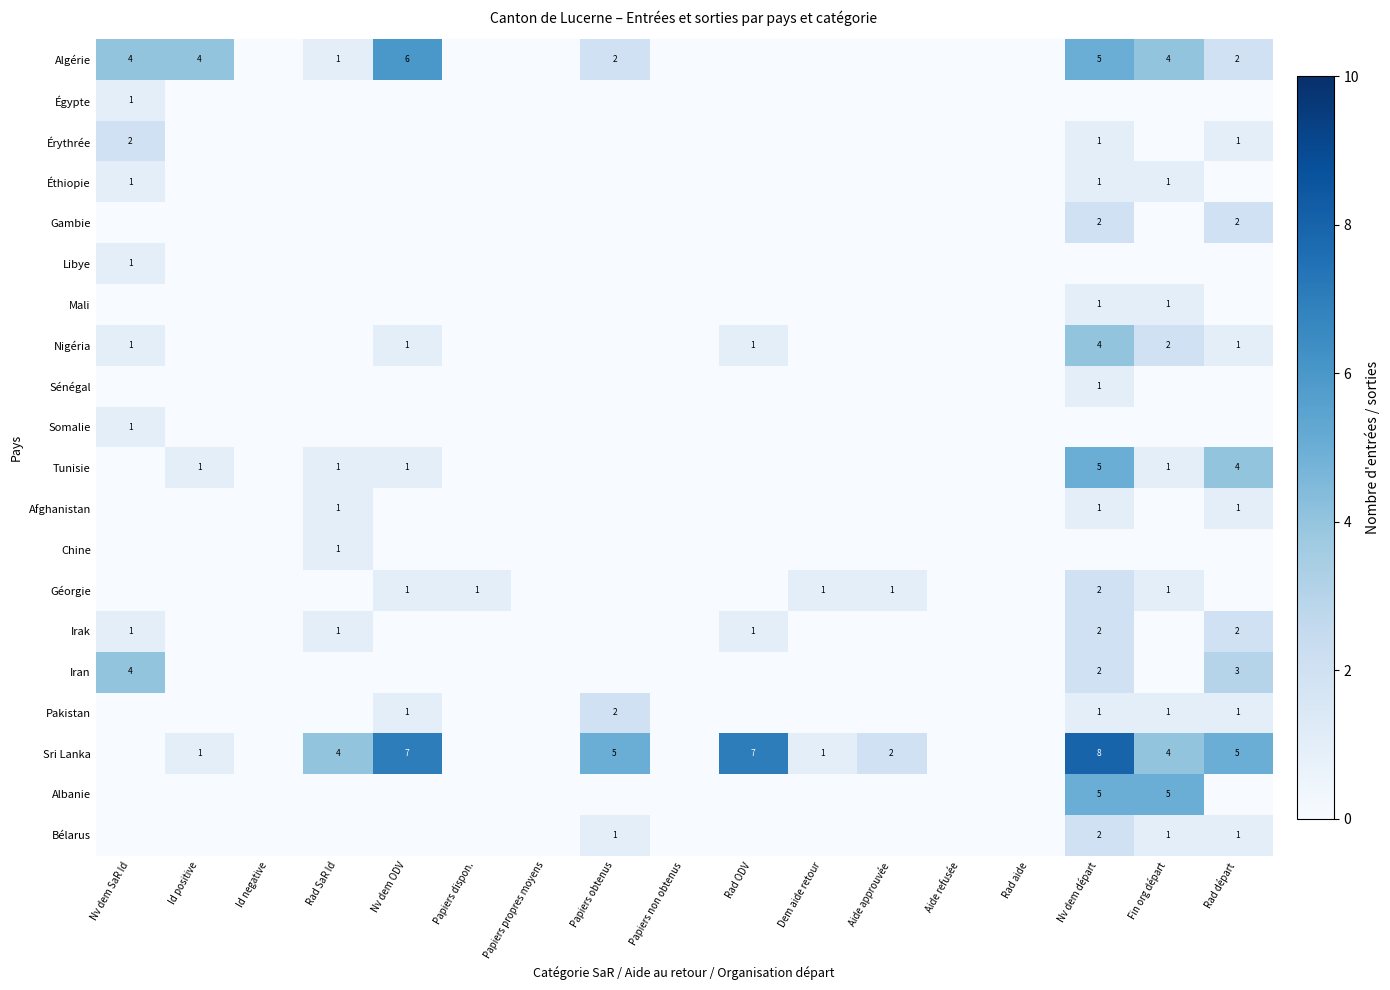

What is the difference between the Sri Lanka values at Aide approuvée and Papiers obtenus?

3